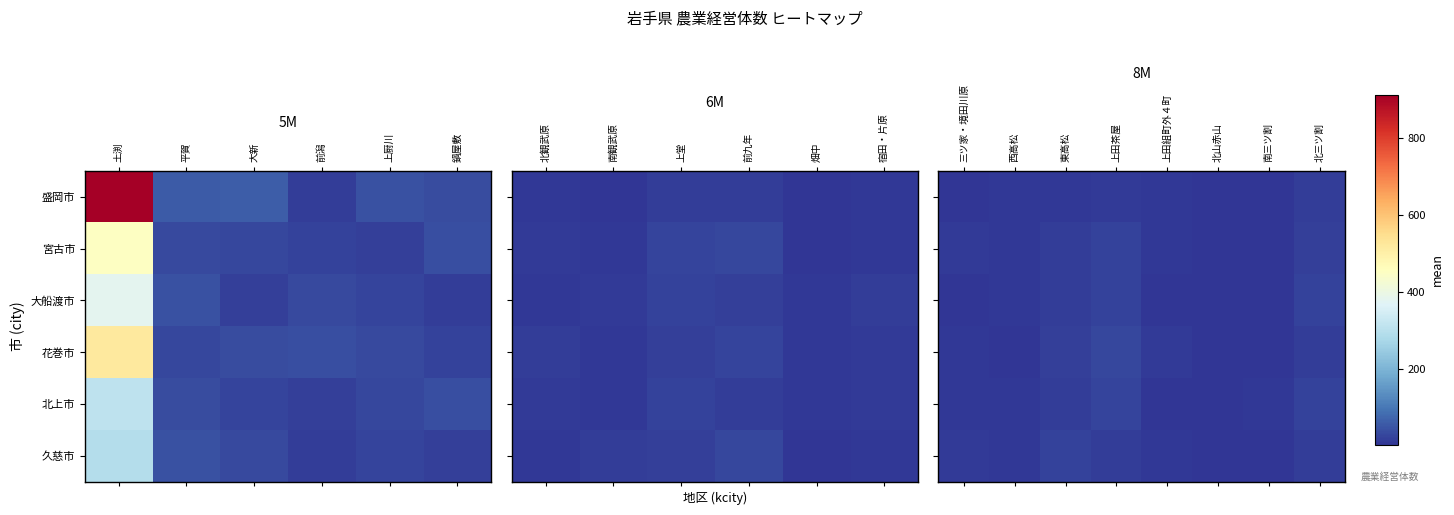

Count the number of data series in this chart.

6